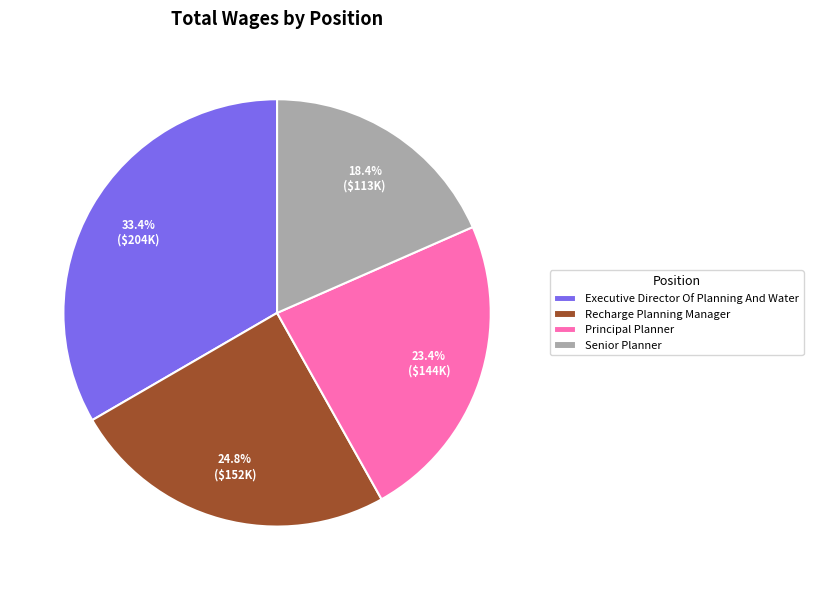

To the nearest percent, what percentage of the pie is Senior Planner?

18%